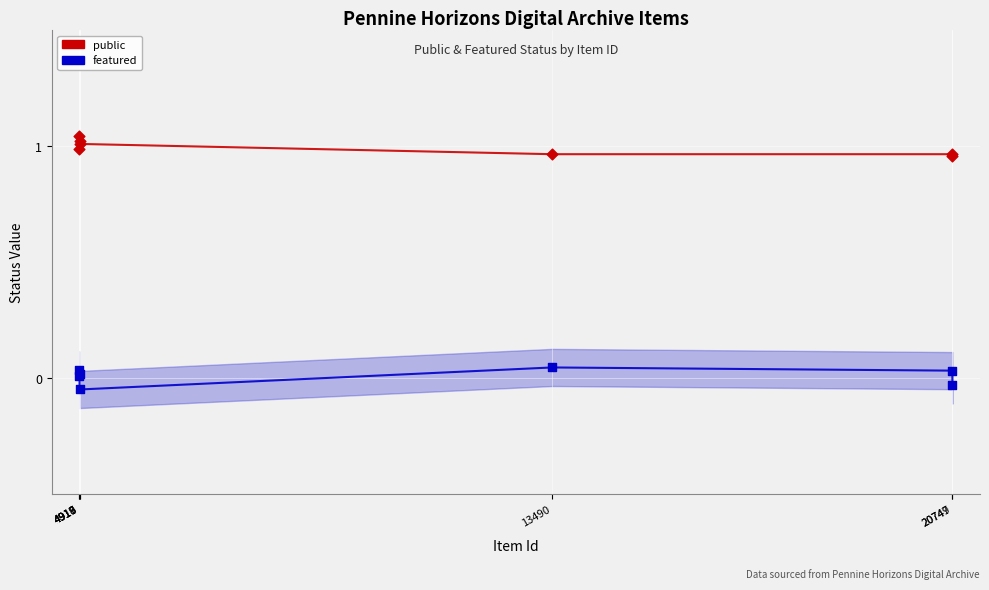

Which series contains the highest Y value?

public